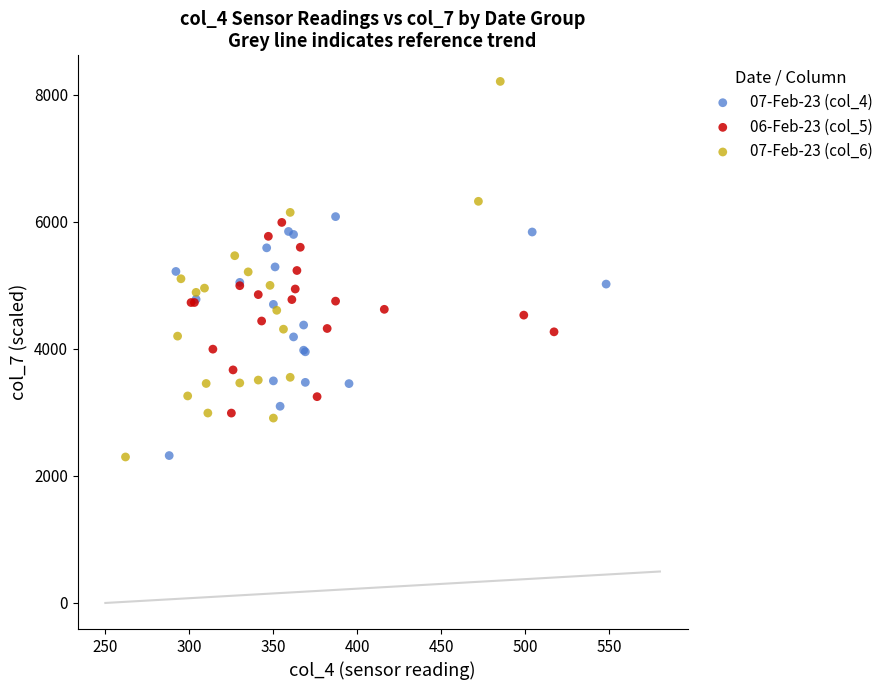

Which series reaches the maximum Y coordinate?

07-Feb-23 (col_6)